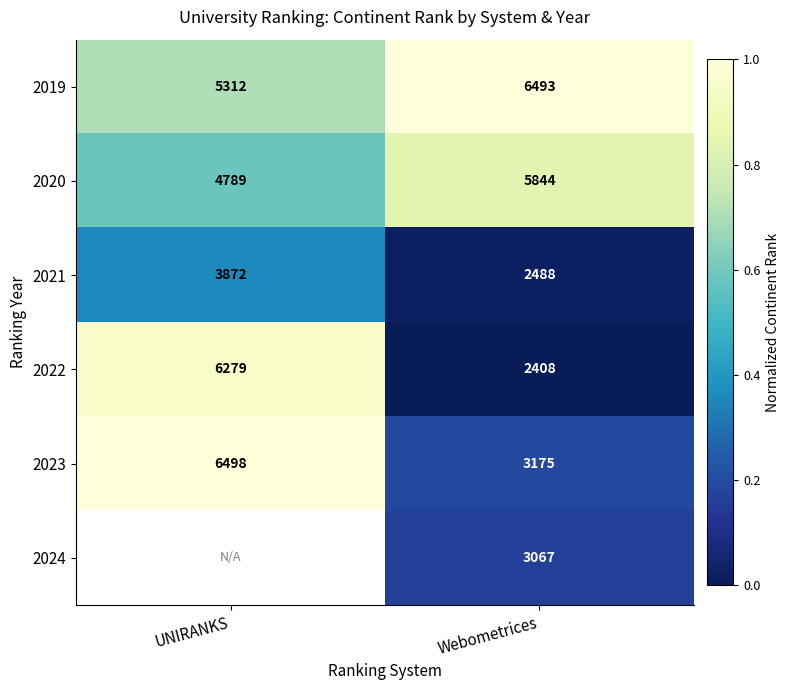

Is the value of 2020 at UNIRANKS greater than the value of 2022 at UNIRANKS?

No